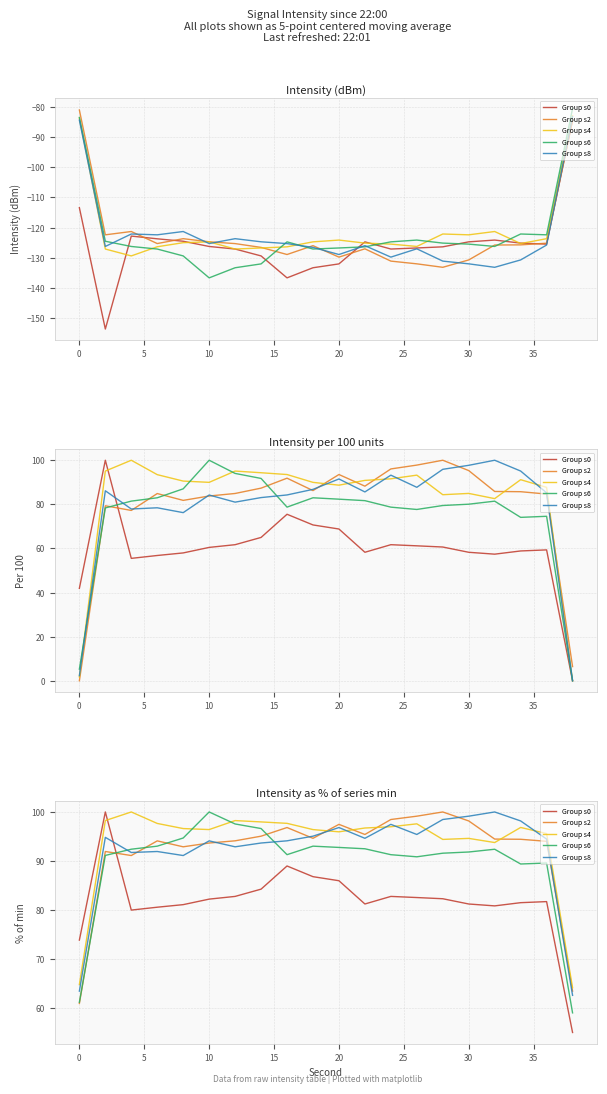

In Group s4, how many points are lower than both neighbors (excluding endpoints)?

4